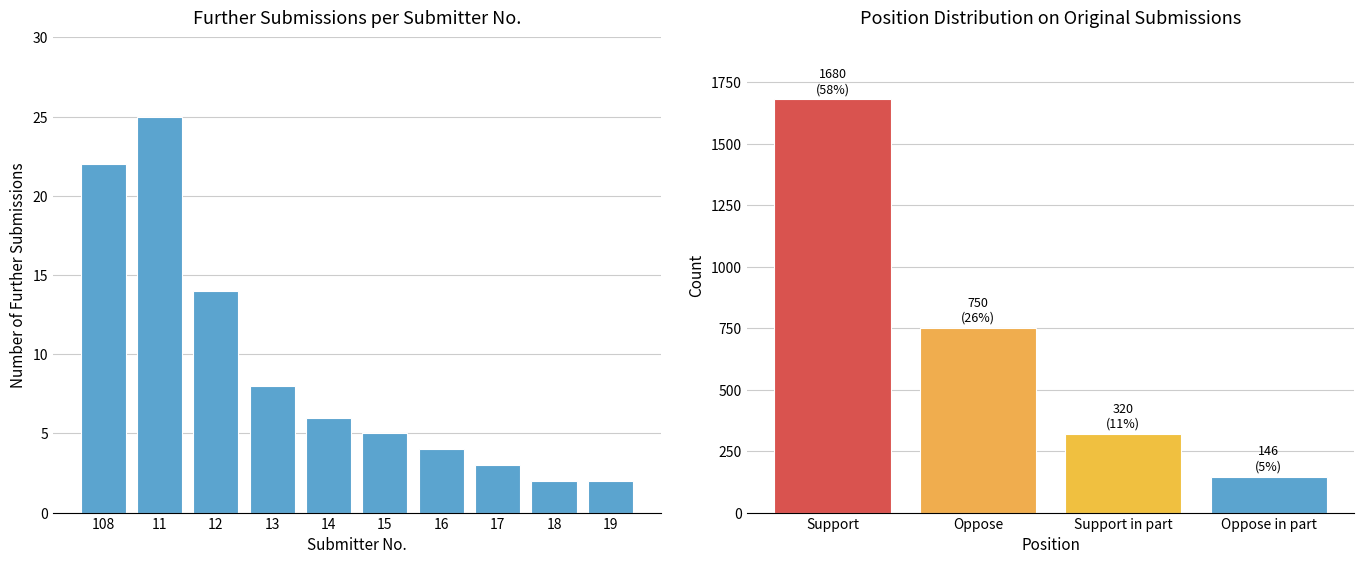

Is it true that the value at 11 is 25?

True